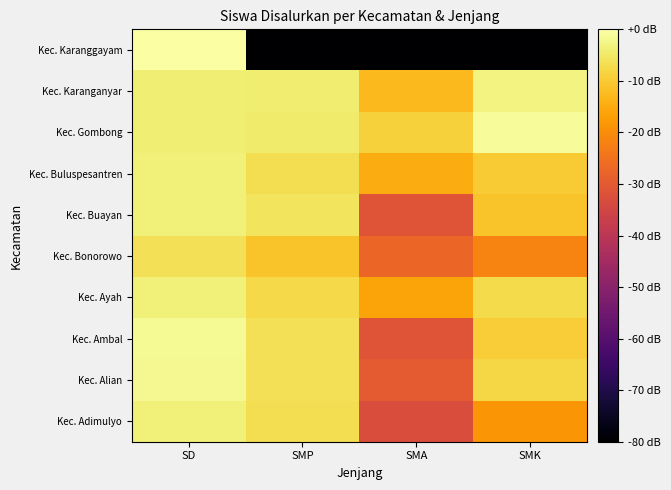

Reading left to right, extract all data points from this chart.

Kec. Adimulyo: SD=-3.5	SMP=-6.8	SMA=-32.9	SMK=-18.5
Kec. Alian: SD=-1.8	SMP=-6.4	SMA=-29.9	SMK=-8.1
Kec. Ambal: SD=-1.5	SMP=-6.3	SMA=-31.2	SMK=-9.4
Kec. Ayah: SD=-3.6	SMP=-7.6	SMA=-15.9	SMK=-7.3
Kec. Bonorowo: SD=-6.3	SMP=-11.2	SMA=-27.5	SMK=-21.6
Kec. Buayan: SD=-3.6	SMP=-5.8	SMA=-31.2	SMK=-11.2
Kec. Buluspesantren: SD=-3.5	SMP=-6.6	SMA=-14.8	SMK=-9.9
Kec. Gombong: SD=-3.9	SMP=-4.6	SMA=-9.0	SMK=-1.1
Kec. Karanganyar: SD=-3.8	SMP=-4.1	SMA=-12.7	SMK=-3.1
Kec. Karanggayam: SD=0.0	SMP=-135.9	SMA=-135.9	SMK=-135.9